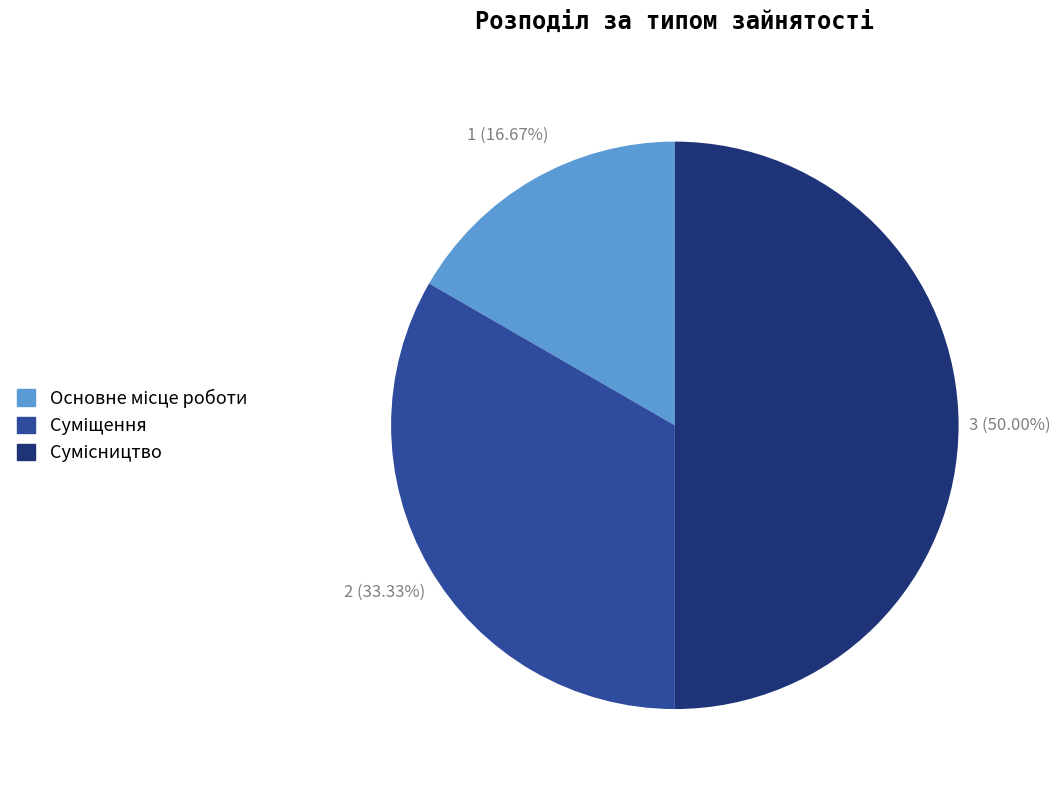

How many segments does this pie chart have?

3